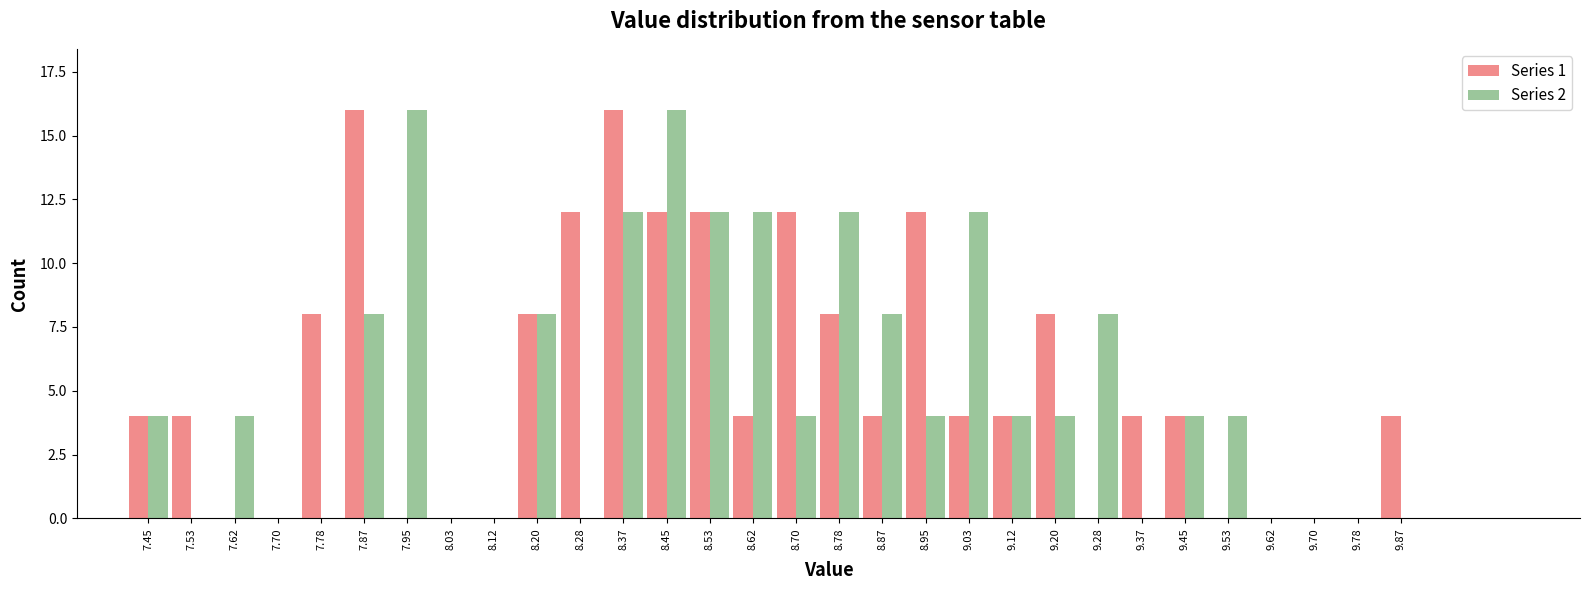

What is the greatest value displayed?

16